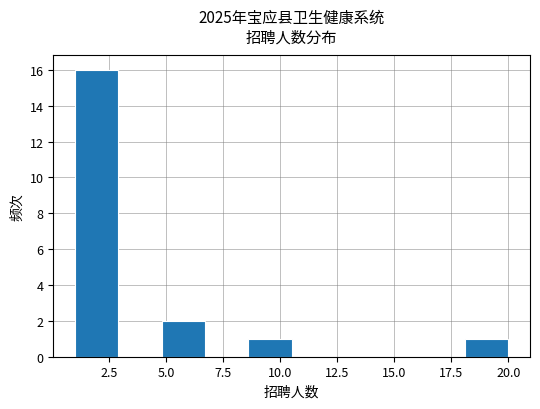

Around what value on the x-axis is the tallest bar? Give the approximate position of its centre, as read against the axis.

2.0